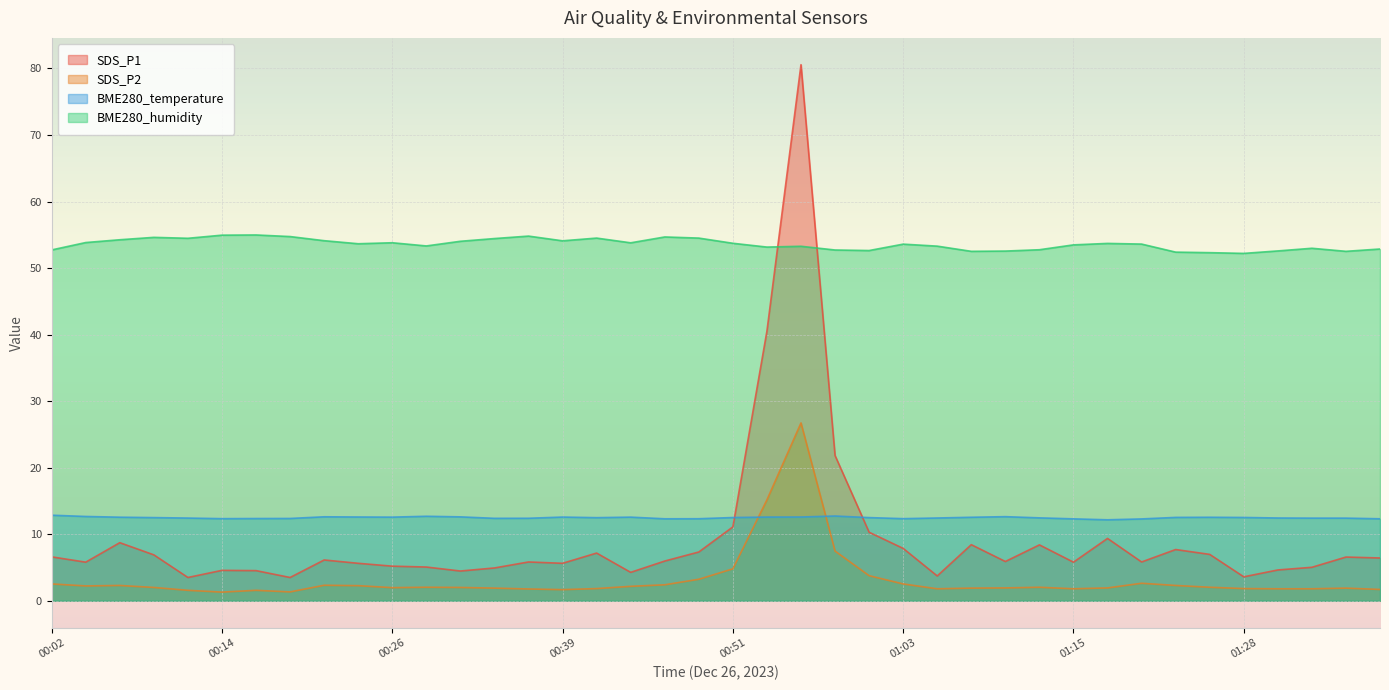

What is the difference between the BME280_humidity values at 01:23 and 00:34?

2.0